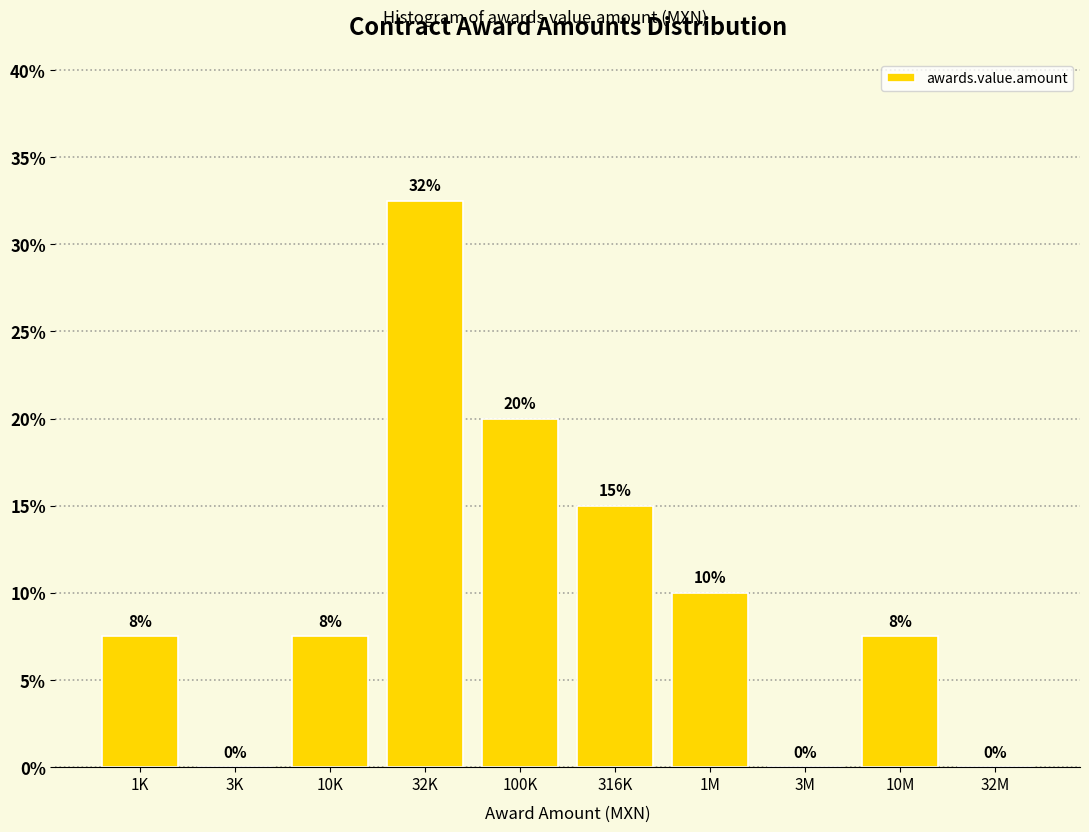

The chart shows a value of 32.5 at 32K. True or false?

True